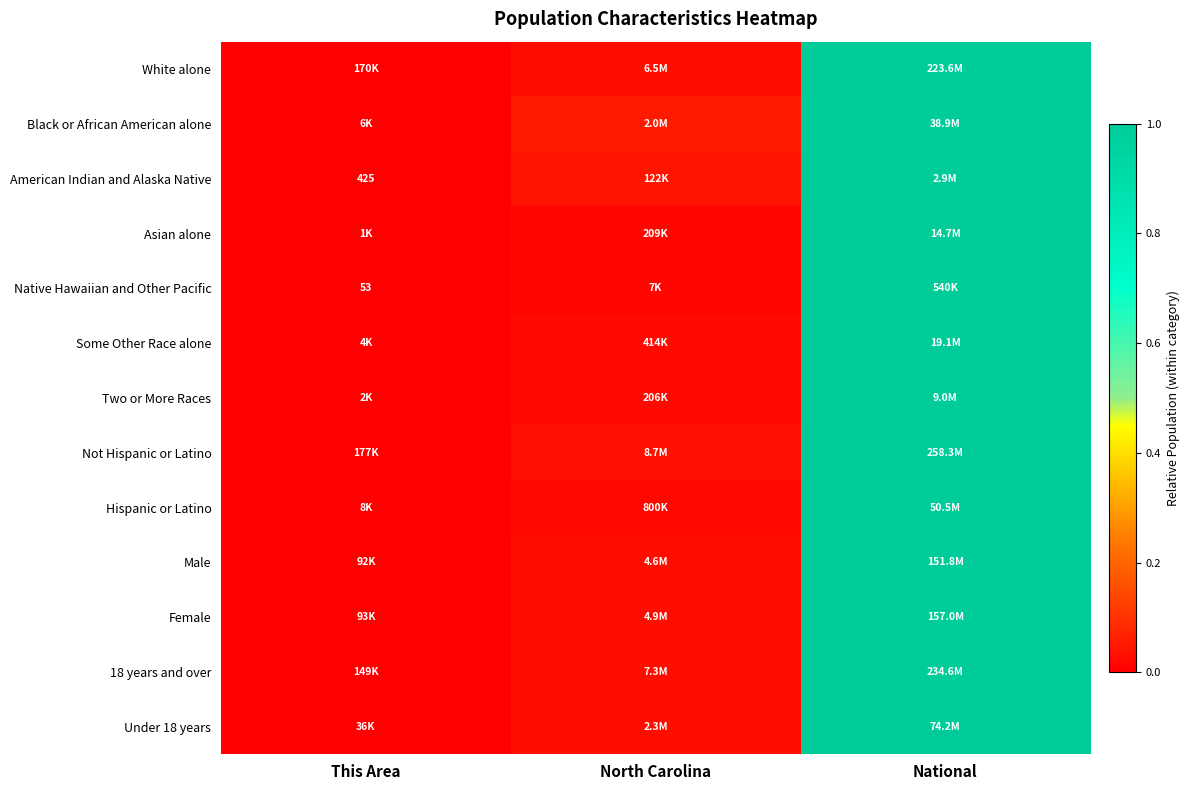

Which category has the lowest value across all series?

This Area